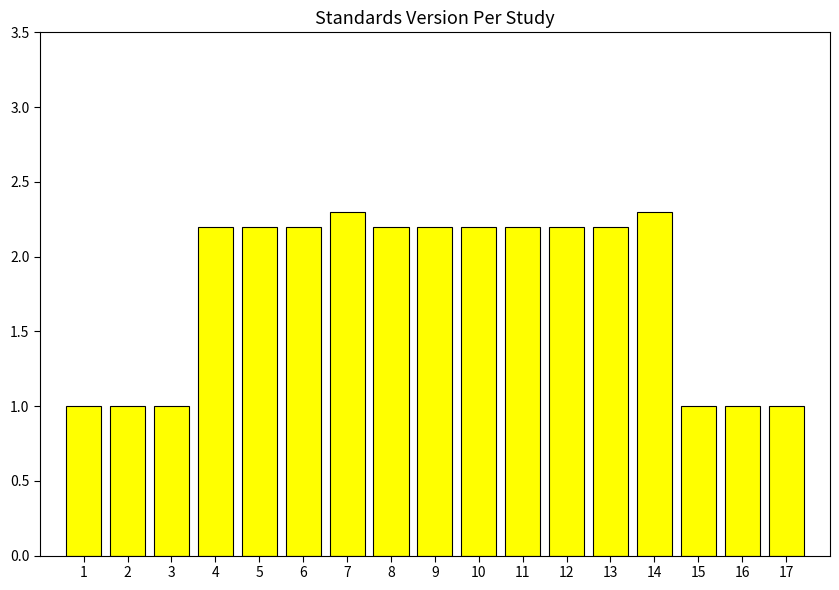

What is the value of the 12th bar from the left?

2.2